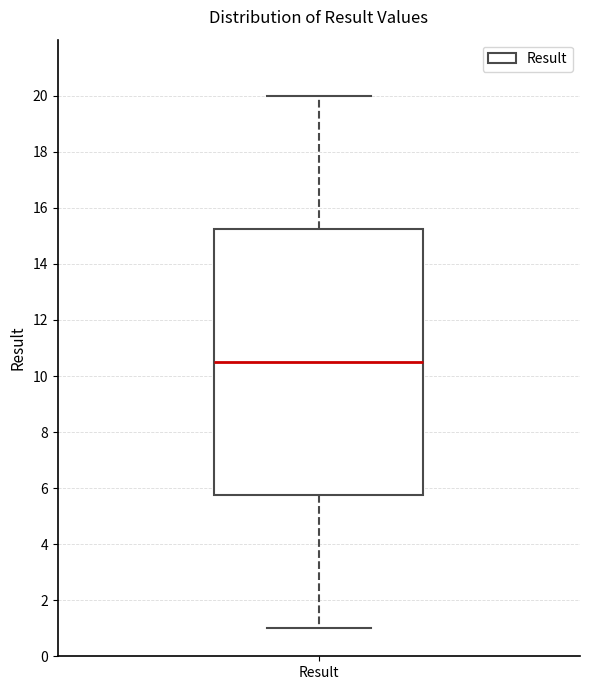

Read this box plot against the y-axis: the position of the median line, the range covered by the box, and the ends of both whiskers. The values are not printed on the chart, so give them approximately, as read against the axis.

median 10.6, box 5.8 to 15.2, whiskers 1.0 to 20.0